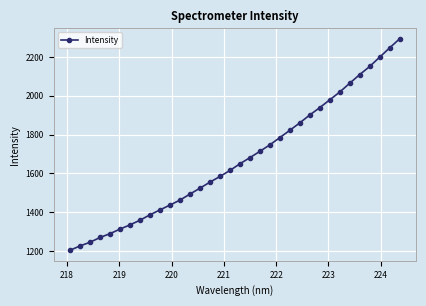

What is the minimum value shown in the chart?

1204.5